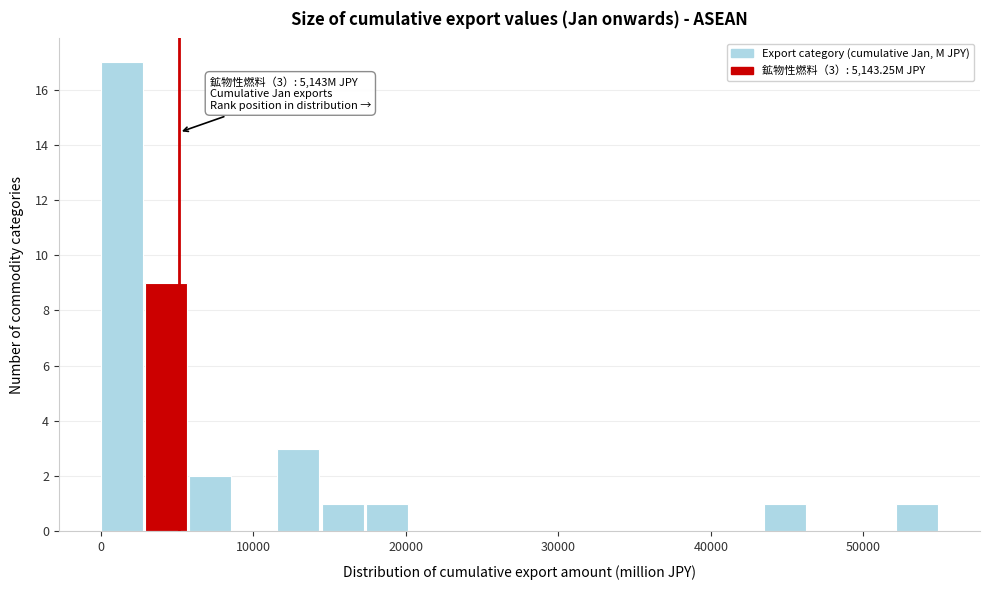

Read against the x-axis, roughly where is the centre of the tallest bar?

1000